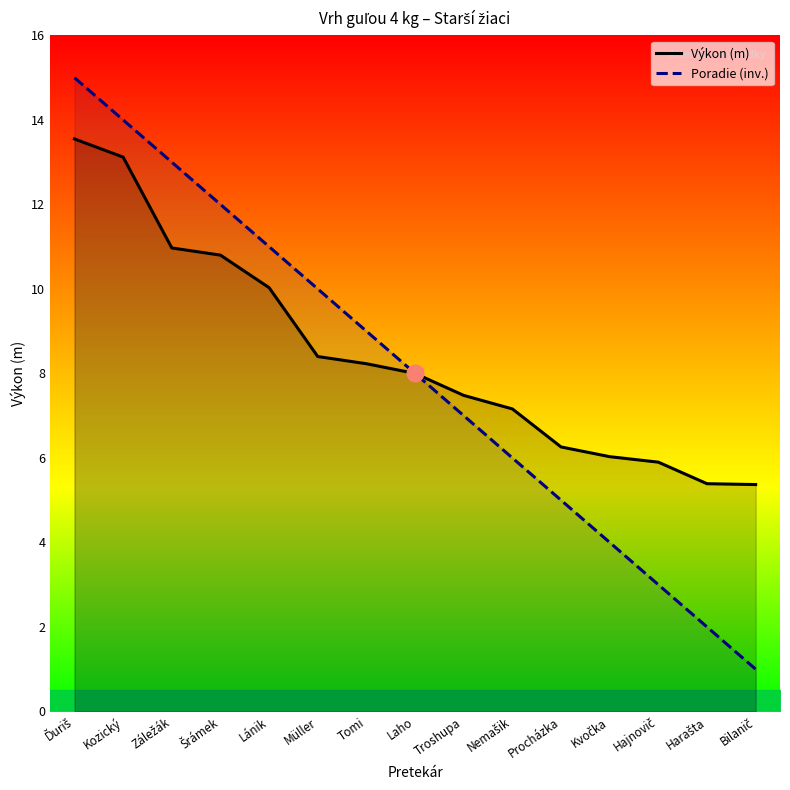

Reading left to right, list all the values displayed in this chart.

Výkon (m): Ďuriš=13.6	Kozický=13.1	Záležák=11.0	Šrámek=10.8	Lánik=10.0	Müller=8.4	Tomi=8.2	Laho=8.0	Troshupa=7.5	Nemašik=7.2	Procházka=6.3	Kvočka=6.0	Hajnovič=5.9	Harašta=5.4	Bilanič=5.4
Poradie (inv.): Ďuriš=15.0	Kozický=14.0	Záležák=13.0	Šrámek=12.0	Lánik=11.0	Müller=10.0	Tomi=9.0	Laho=8.0	Troshupa=7.0	Nemašik=6.0	Procházka=5.0	Kvočka=4.0	Hajnovič=3.0	Harašta=2.0	Bilanič=1.0